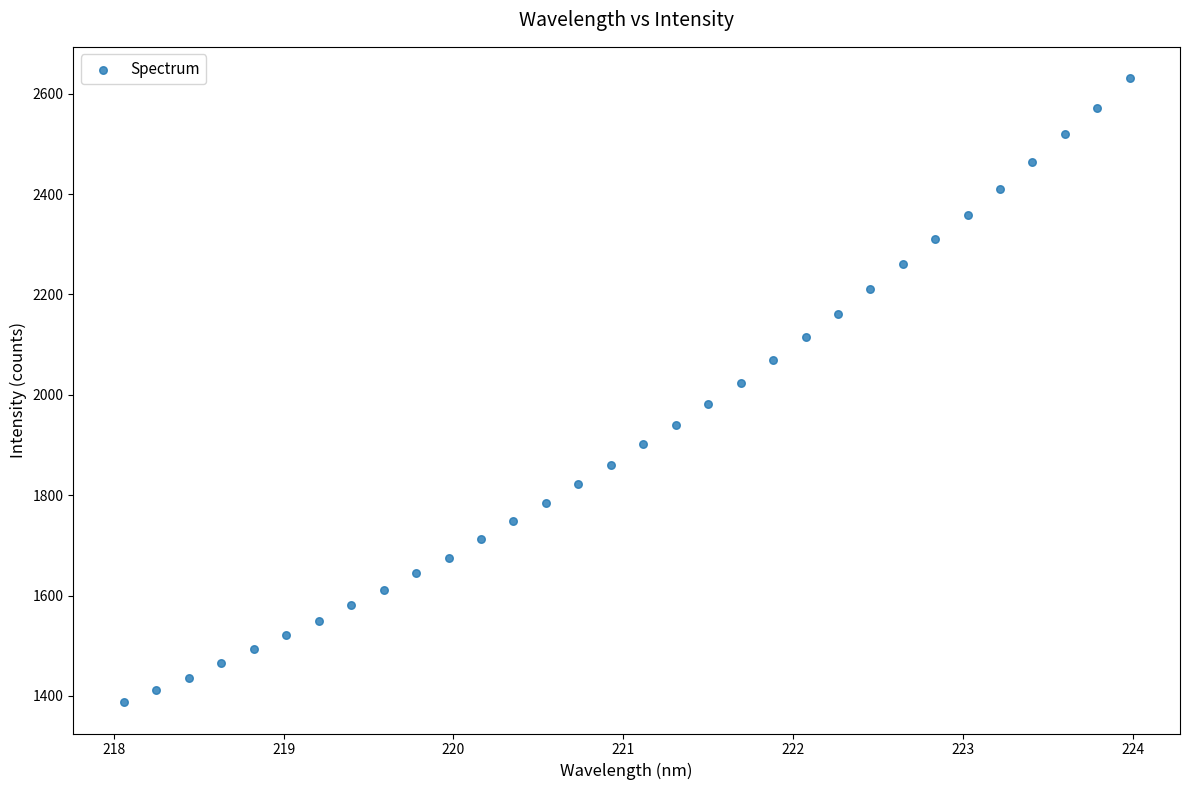

What is the range of Y values (max minus min)?

1243.9